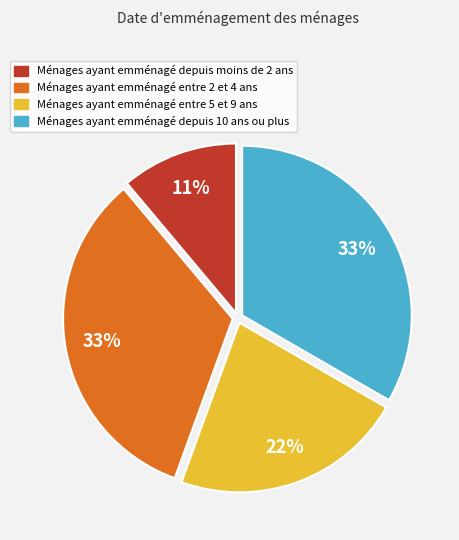

Is the sum of Ménages ayant emménagé entre 5 et 9 ans and Ménages ayant emménagé depuis 10 ans ou plus greater than half?

Yes